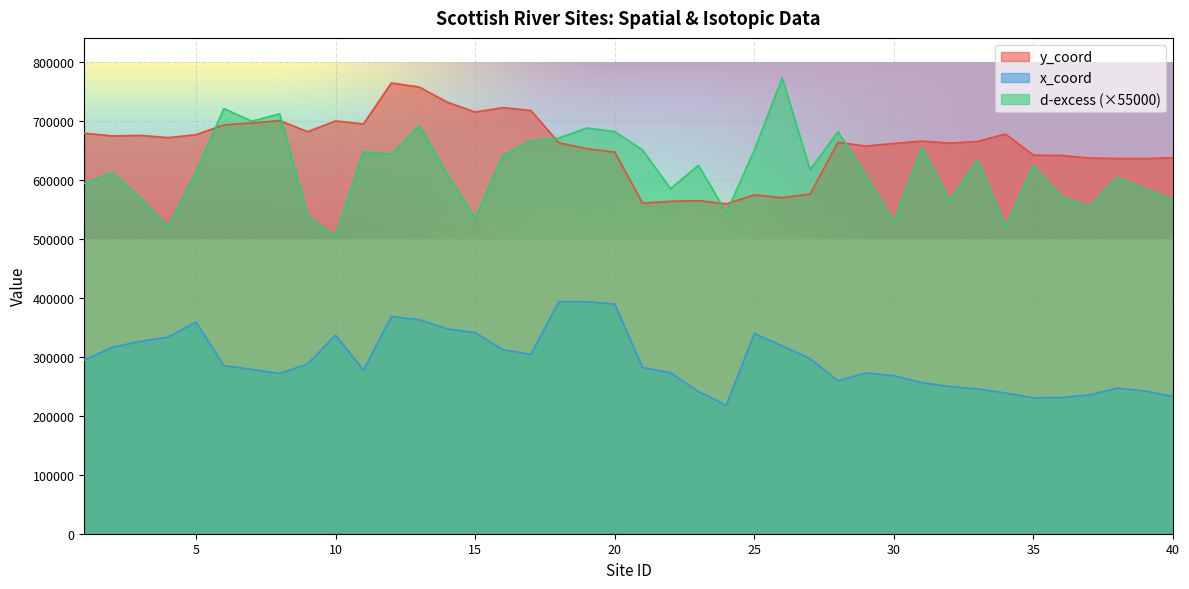

What is the maximum value for y_coord?

765081.0